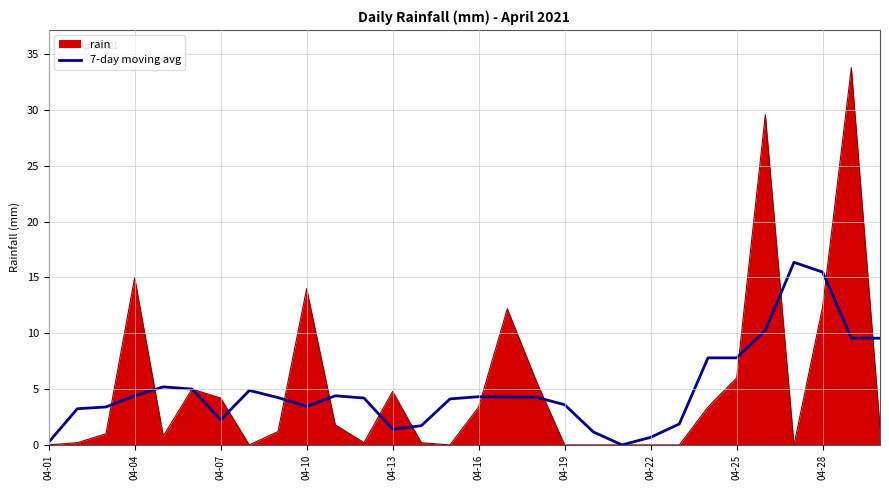

Which series has the widest spread of values?

rain